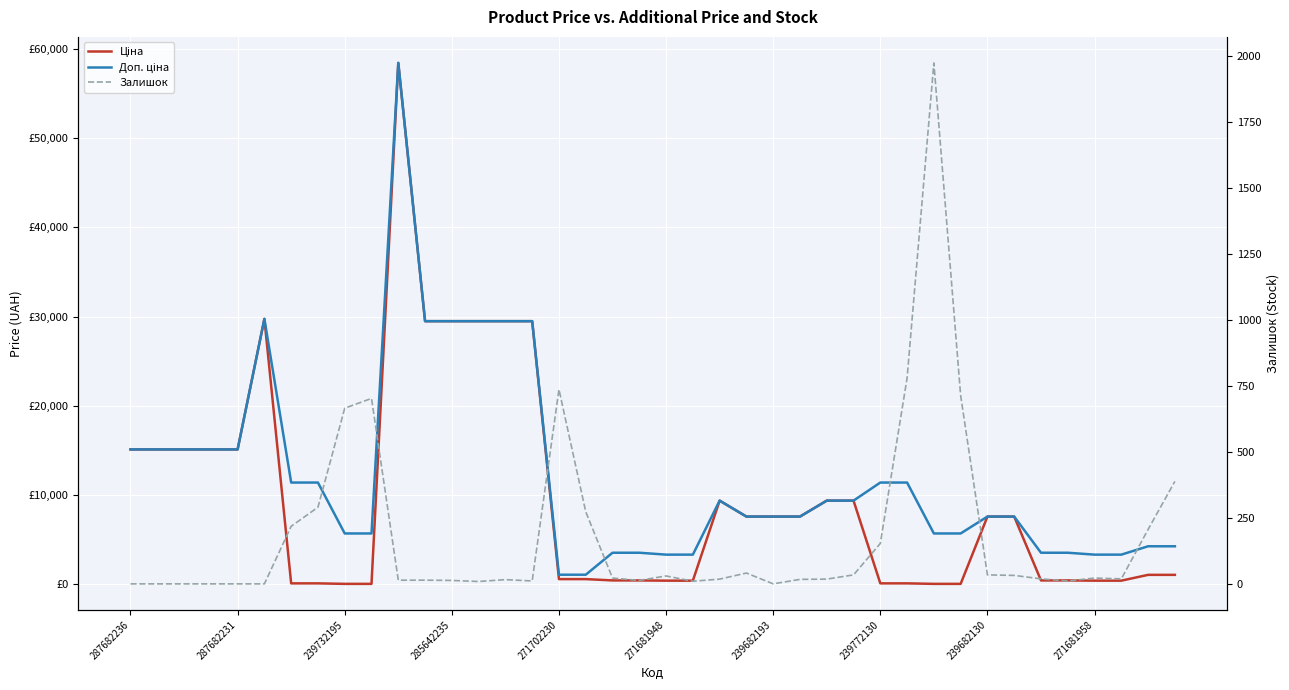

Count the number of categories in the chart.

40